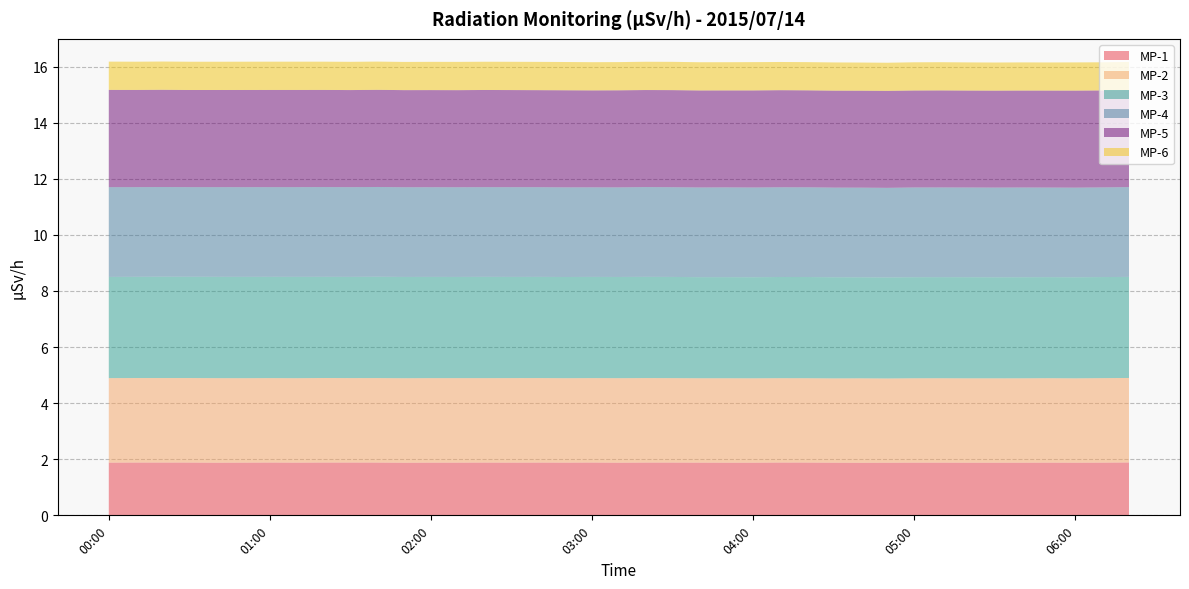

Reading left to right, what are all the values shown in this chart?

MP-1: 1.9	1.9	1.9	1.9	1.9	1.9	1.9	1.9	1.9	1.9	1.9	1.9	1.9	1.9	1.9	1.9	1.9	1.9	1.9	1.9	1.9	1.9	1.9	1.9	1.9	1.9	1.9	1.9	1.9	1.9	1.9	1.9	1.9	1.9	1.9	1.9	1.9	1.9	1.9
MP-2: 3.0	3.0	3.0	3.0	3.0	3.0	3.0	3.0	3.0	3.0	3.0	3.0	3.0	3.0	3.0	3.0	3.0	3.0	3.0	3.0	3.0	3.0	3.0	3.0	3.0	3.0	3.0	3.0	3.0	3.0	3.0	3.0	3.0	3.0	3.0	3.0	3.0	3.0	3.0
MP-3: 3.6	3.6	3.6	3.6	3.6	3.6	3.6	3.6	3.6	3.6	3.6	3.6	3.6	3.6	3.6	3.6	3.6	3.6	3.6	3.6	3.6	3.6	3.6	3.6	3.6	3.6	3.6	3.6	3.6	3.6	3.6	3.6	3.6	3.6	3.6	3.6	3.6	3.6	3.6
MP-4: 3.2	3.2	3.2	3.2	3.2	3.2	3.2	3.2	3.2	3.2	3.2	3.2	3.2	3.2	3.2	3.2	3.2	3.2	3.2	3.2	3.2	3.2	3.2	3.2	3.2	3.2	3.2	3.2	3.2	3.2	3.2	3.2	3.2	3.2	3.2	3.2	3.2	3.2	3.2
MP-5: 3.5	3.5	3.5	3.5	3.5	3.5	3.5	3.5	3.5	3.5	3.5	3.5	3.5	3.5	3.5	3.5	3.5	3.5	3.5	3.5	3.5	3.5	3.5	3.5	3.5	3.5	3.5	3.5	3.5	3.5	3.5	3.5	3.5	3.5	3.5	3.5	3.5	3.5	3.5
MP-6: 1.0	1.0	1.0	1.0	1.0	1.0	1.0	1.0	1.0	1.0	1.0	1.0	1.0	1.0	1.0	1.0	1.0	1.0	1.0	1.0	1.0	1.0	1.0	1.0	1.0	1.0	1.0	1.0	1.0	1.0	1.0	1.0	1.0	1.0	1.0	1.0	1.0	1.0	1.0